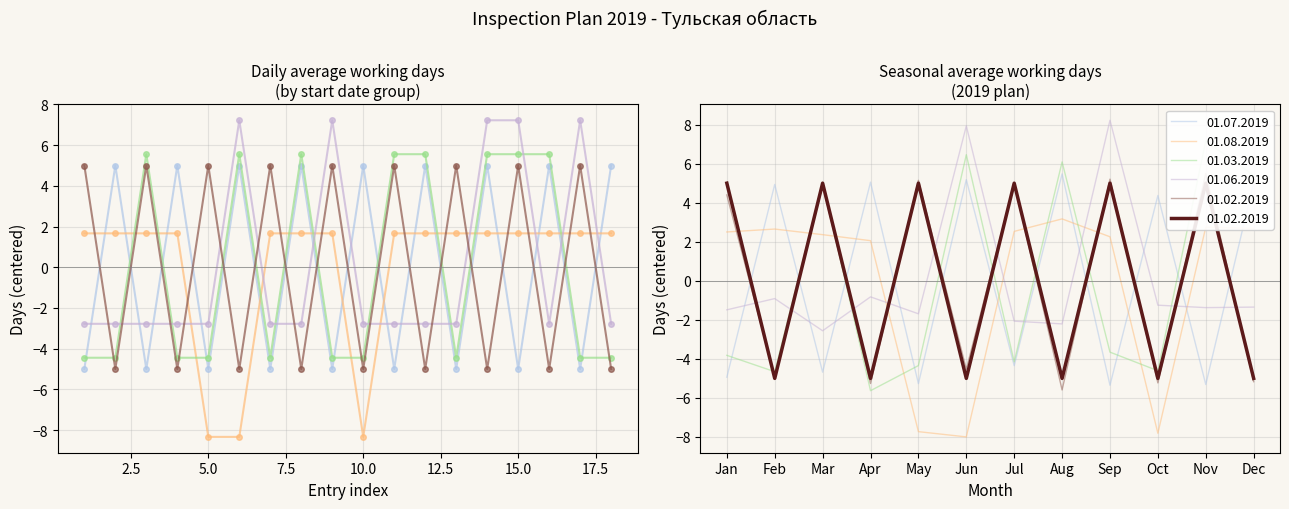

List the series in order of their peak value, lowest first.

01.08.2019, 01.07.2019, 01.02.2019, 01.03.2019, 01.06.2019